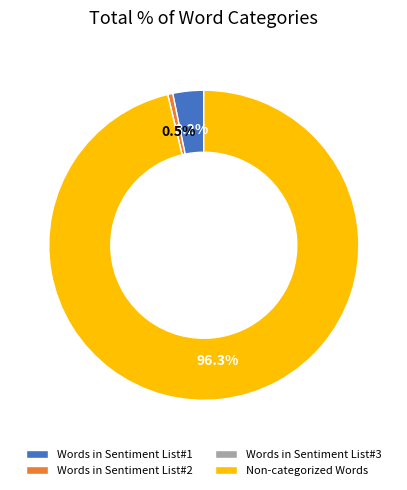

What portion of the pie excludes Words in Sentiment List#1?

96.8%